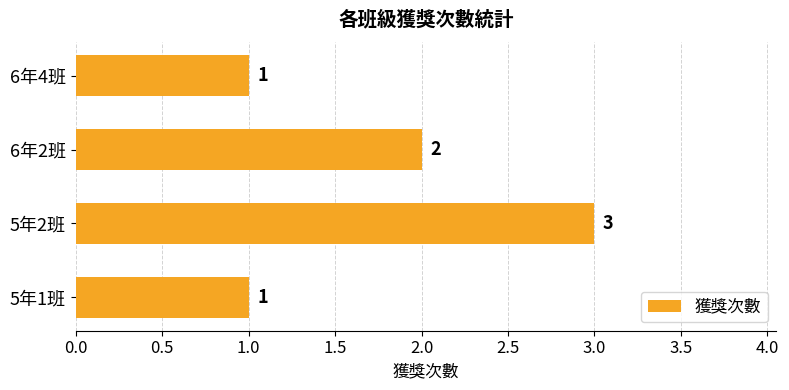

The value at 6年2班 is 2. True or false?

True